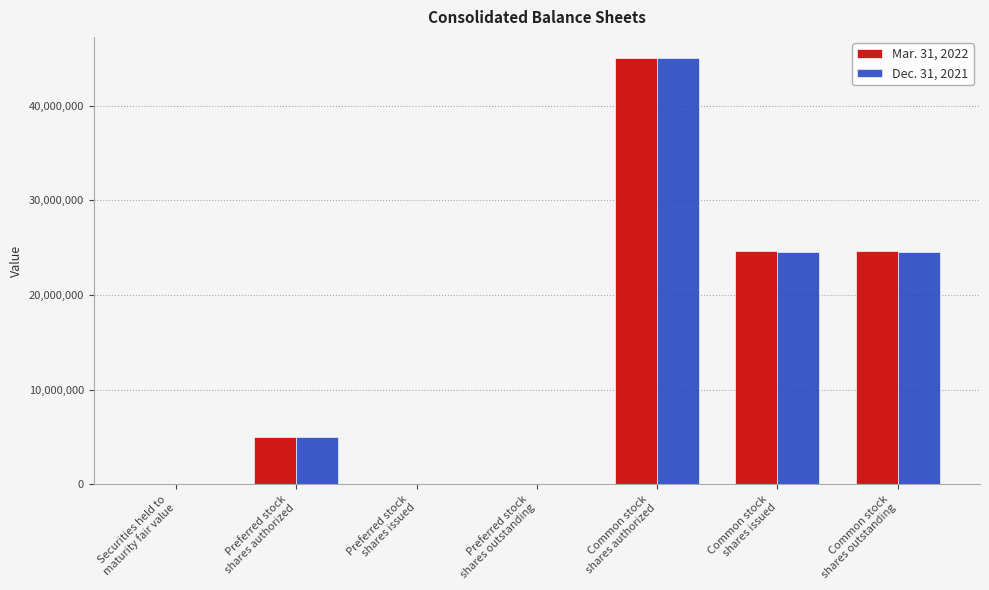

Which series changed the most between Securities held to
maturity fair value and Common stock
shares issued?

Mar. 31, 2022